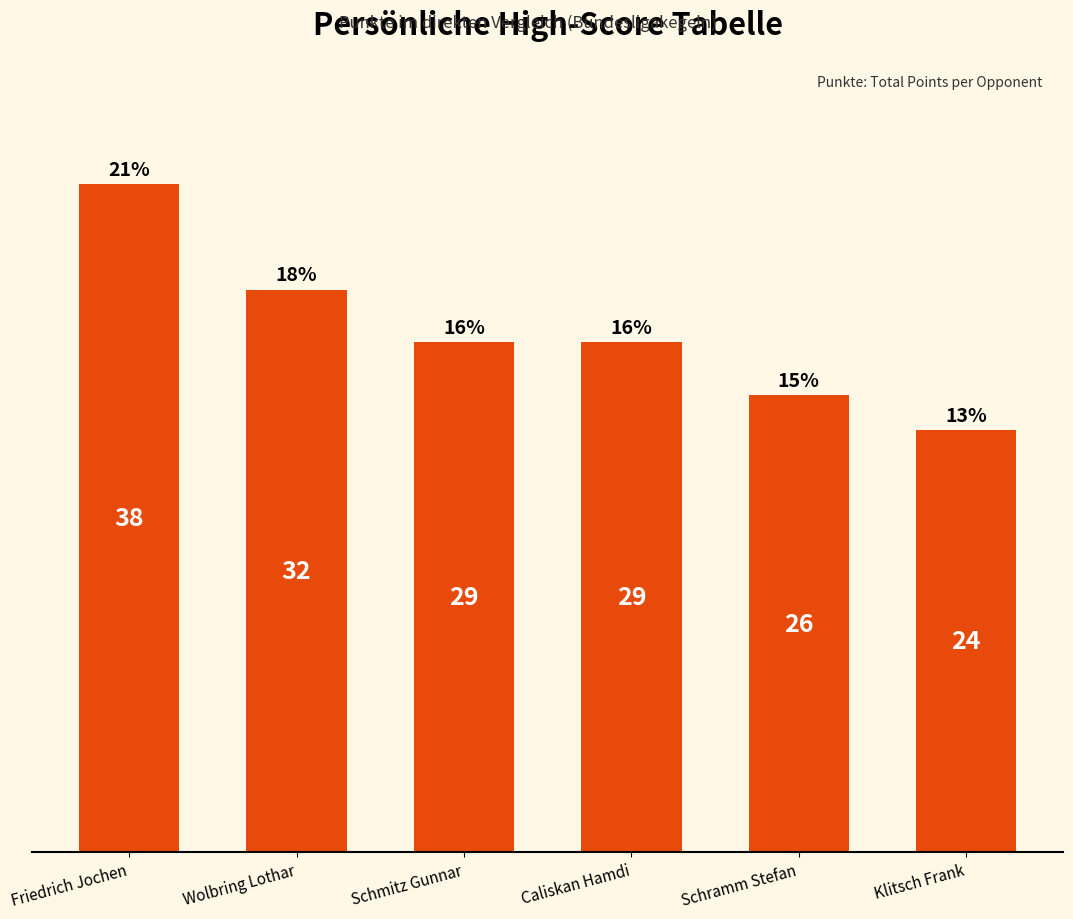

What is the difference between the maximum and minimum values?

14